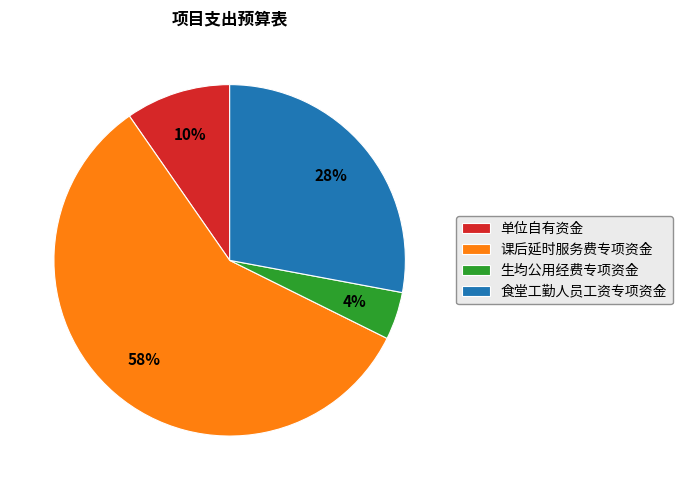

Which has a higher value, 食堂工勤人员工资专项资金 or 单位自有资金?

食堂工勤人员工资专项资金